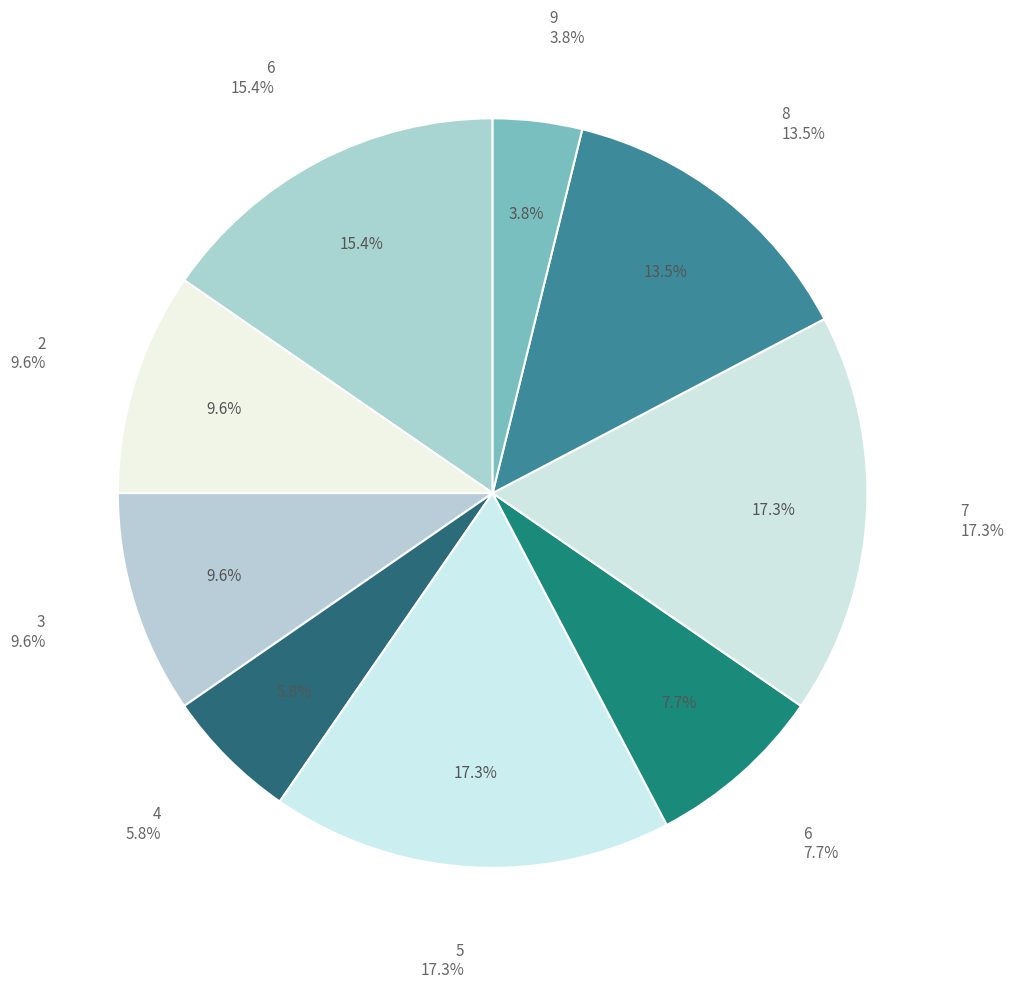

To the nearest percent, what percentage of the pie is 6?

8%